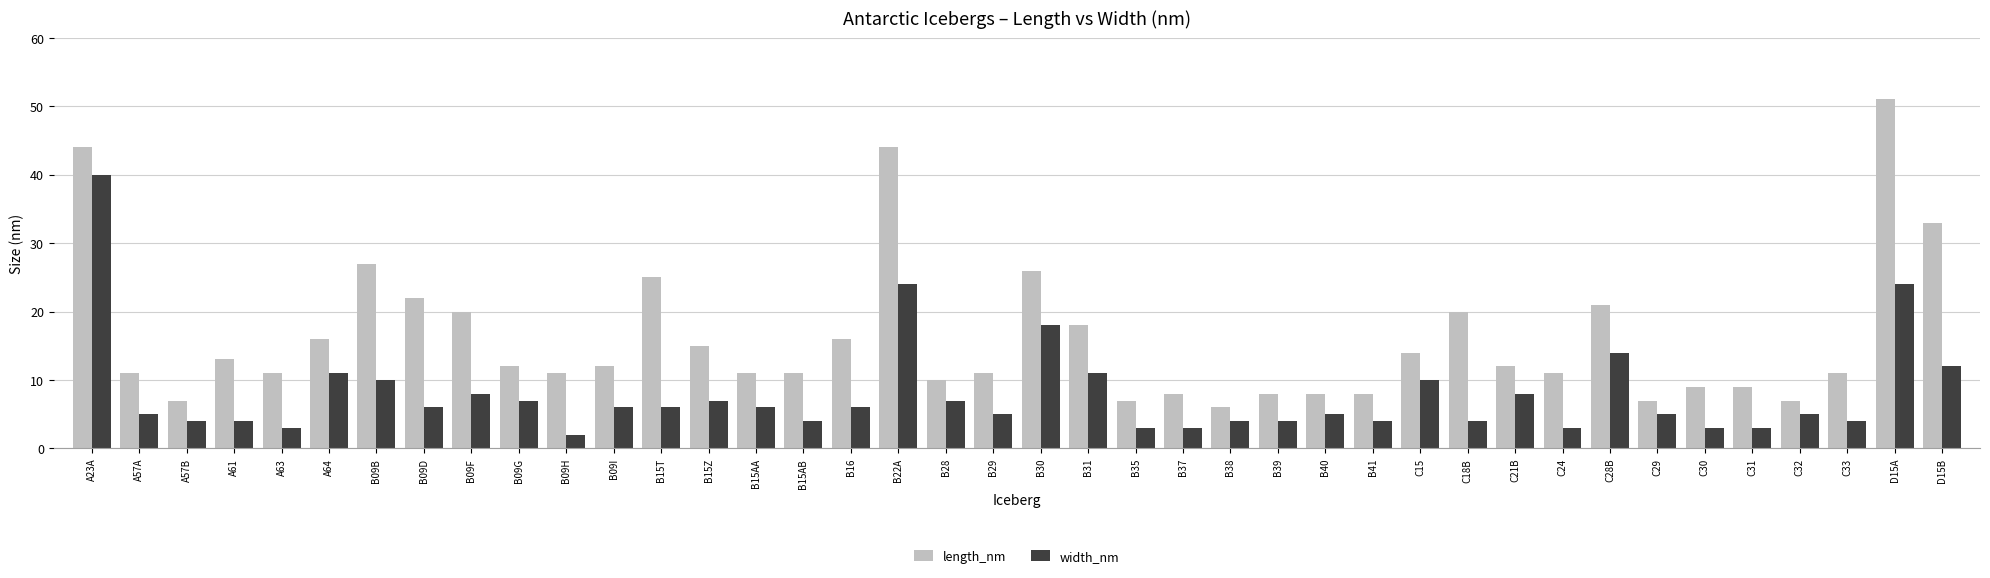

Reading right to left, transcribe all the data shown in this chart.

length_nm: 33	51	11	7	9	9	7	21	11	12	20	14	8	8	8	6	8	7	18	26	11	10	44	16	11	11	15	25	12	11	12	20	22	27	16	11	13	7	11	44
width_nm: 12	24	4	5	3	3	5	14	3	8	4	10	4	5	4	4	3	3	11	18	5	7	24	6	4	6	7	6	6	2	7	8	6	10	11	3	4	4	5	40